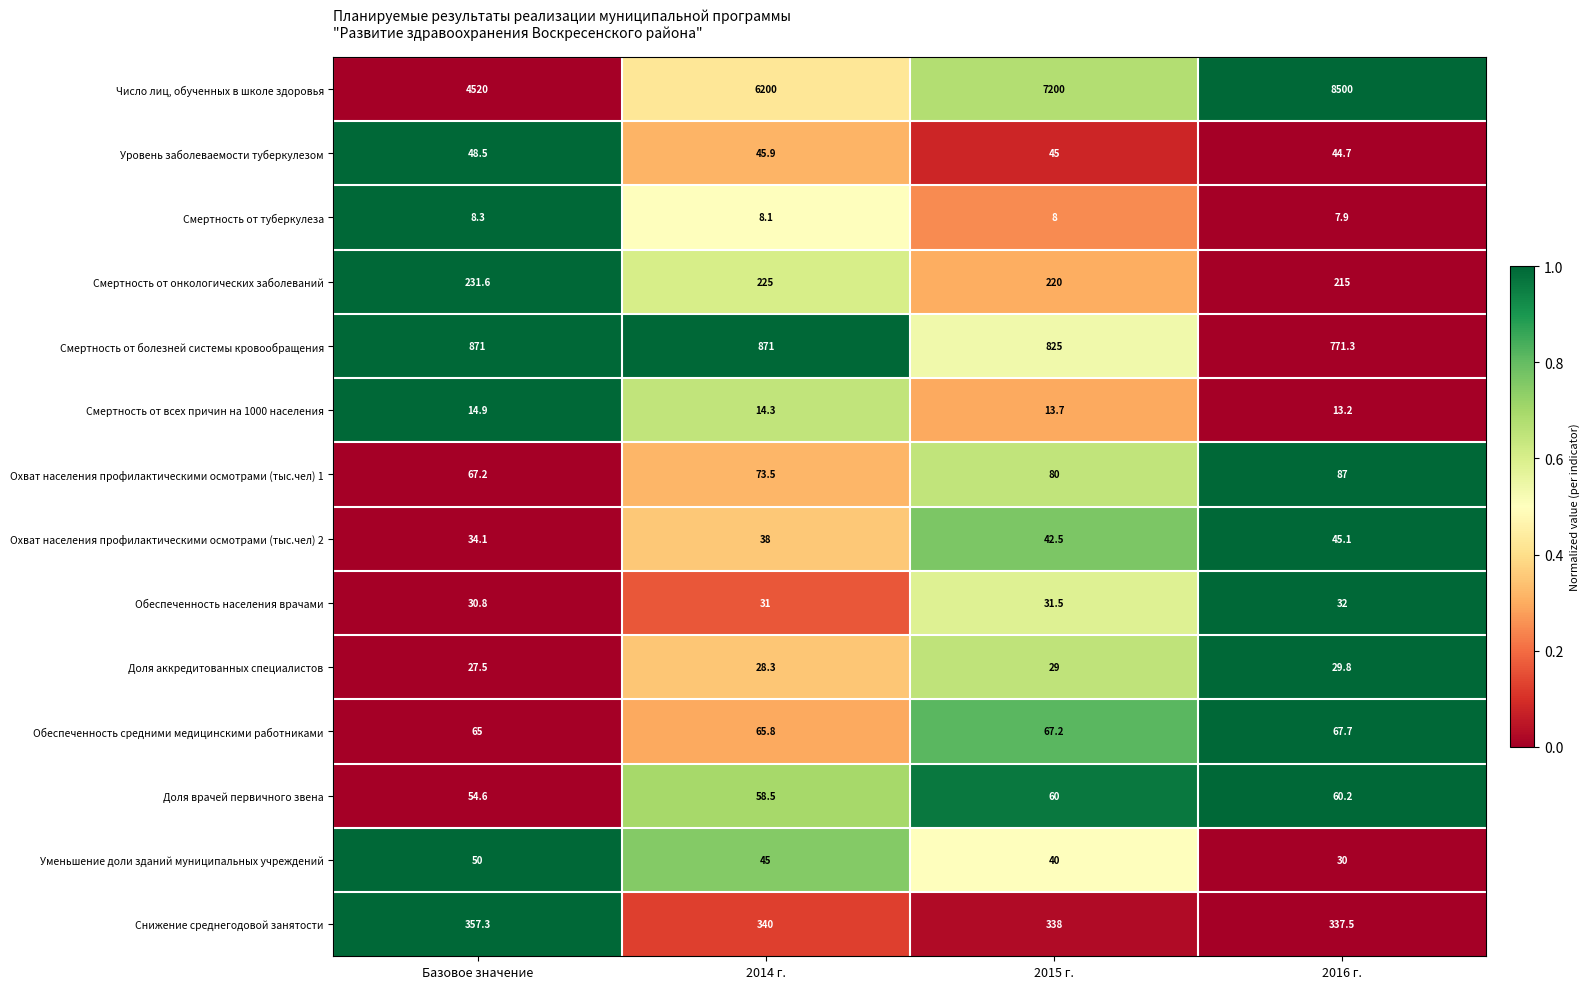

Which series has the largest range (max minus min)?

Число лиц, обученных в школе здоровья